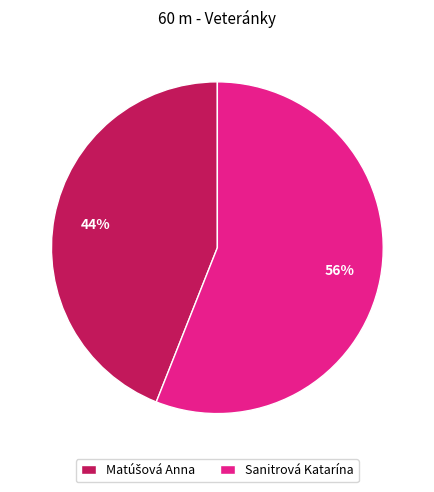

What percentage is the Sanitrová Katarína slice, to the nearest percent?

56%